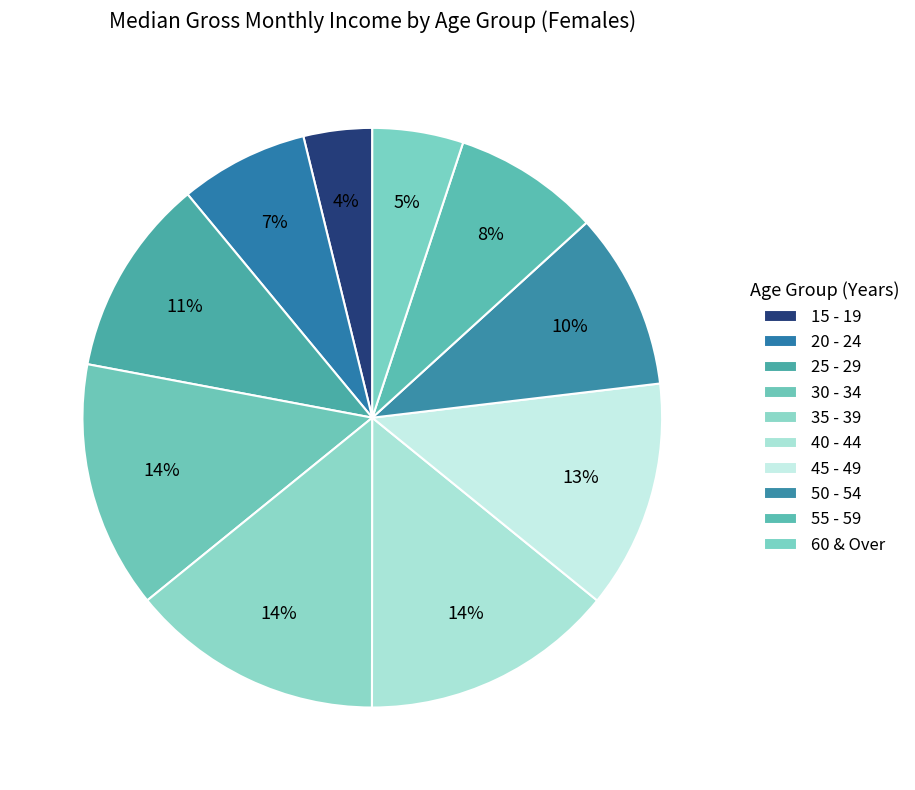

What is the largest slice in the pie chart?

40 - 44